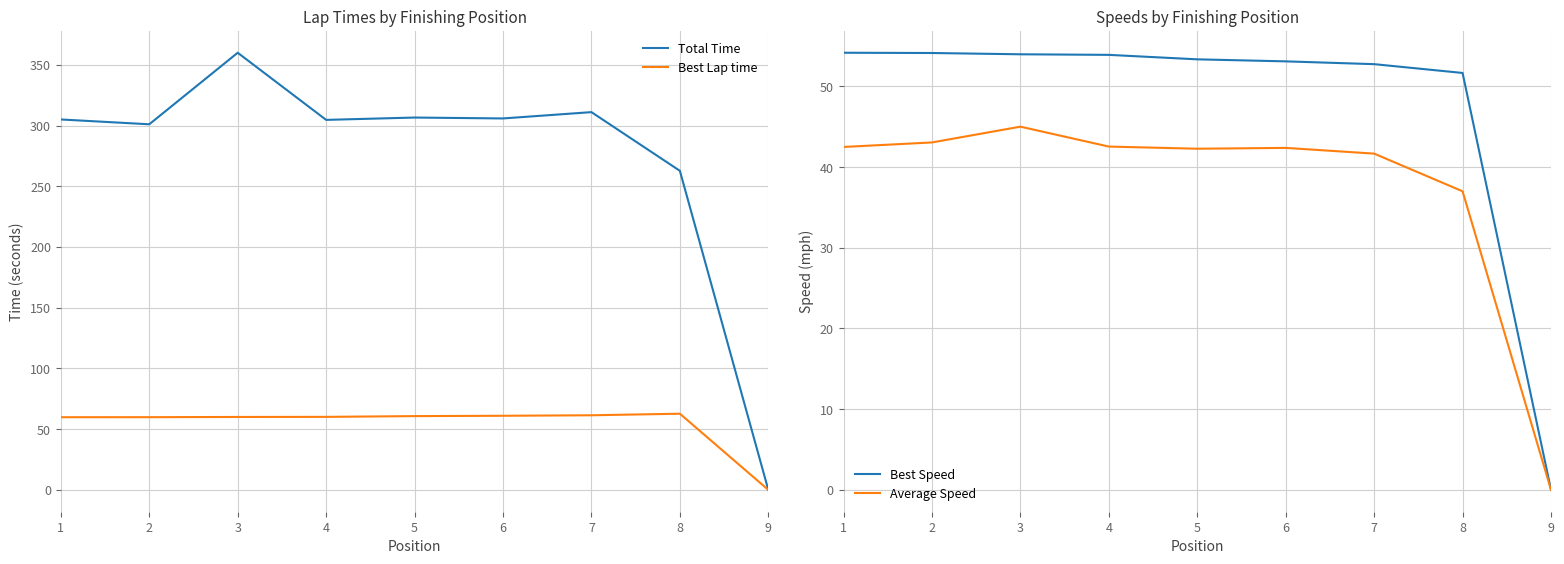

How many values in the Best Speed series are below 53?

3